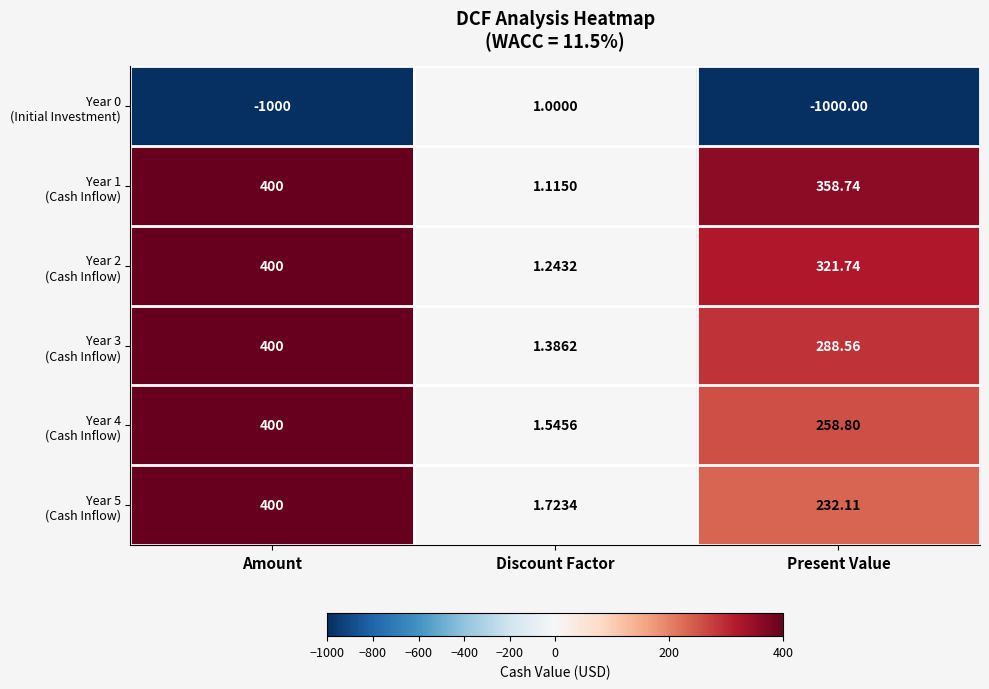

At which category is the sum across all series the highest?

Amount